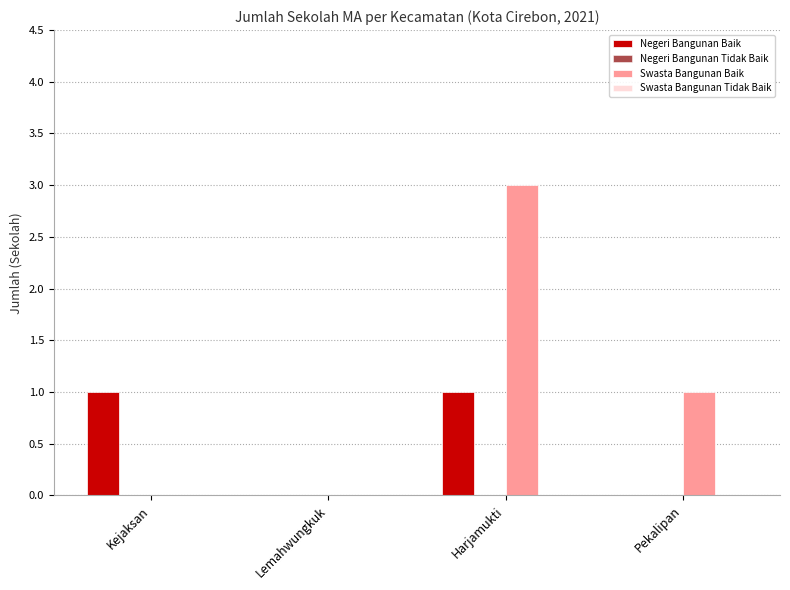

At which label is Swasta Bangunan Baik closest to 1?

Pekalipan